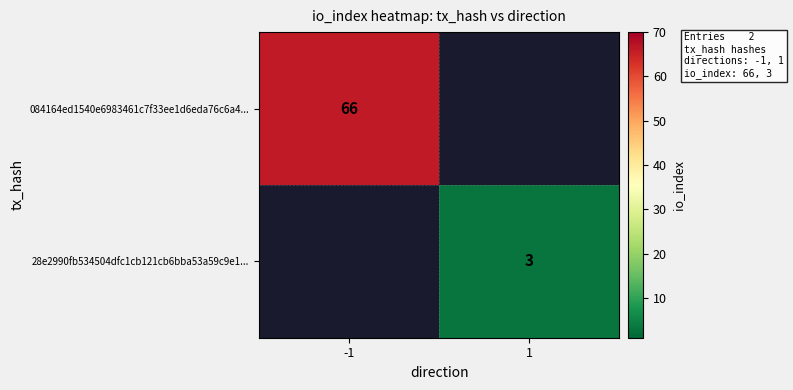

True or false: 084164ed1540e6983461c7f33ee1d6eda76c6a4... has a value of 66 at -1.

True